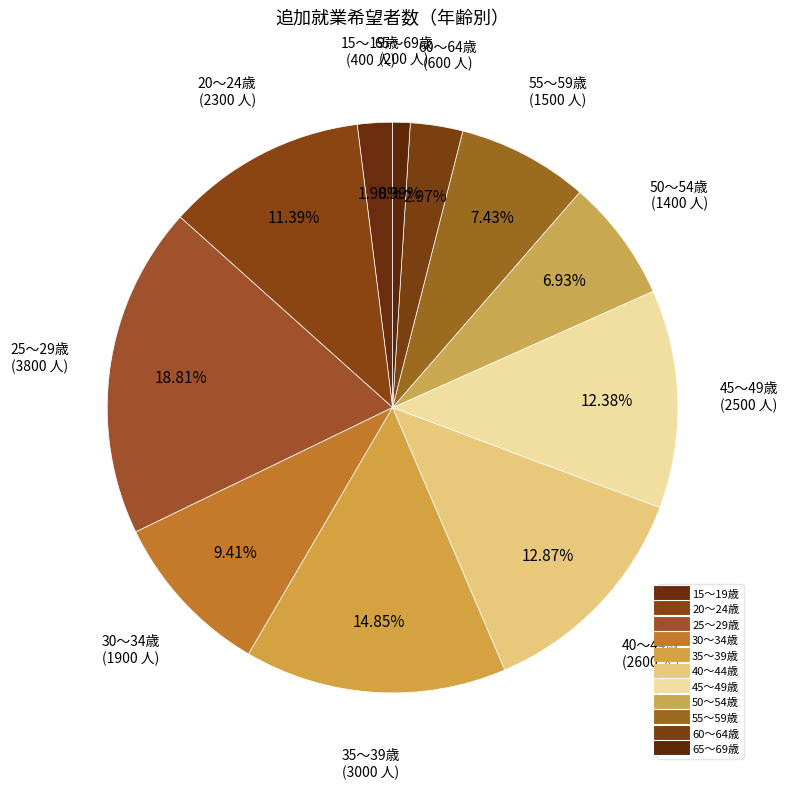

How many slices are in this pie chart?

11